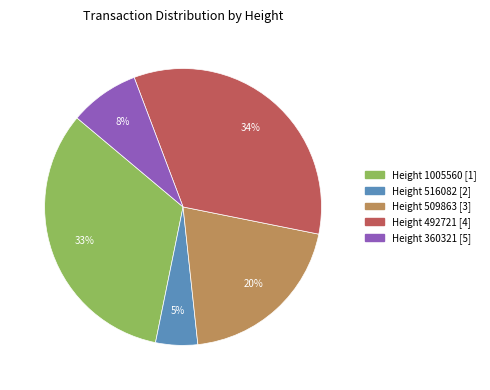

To the nearest percent, what is the difference between the largest and smallest slice percentages?

29%